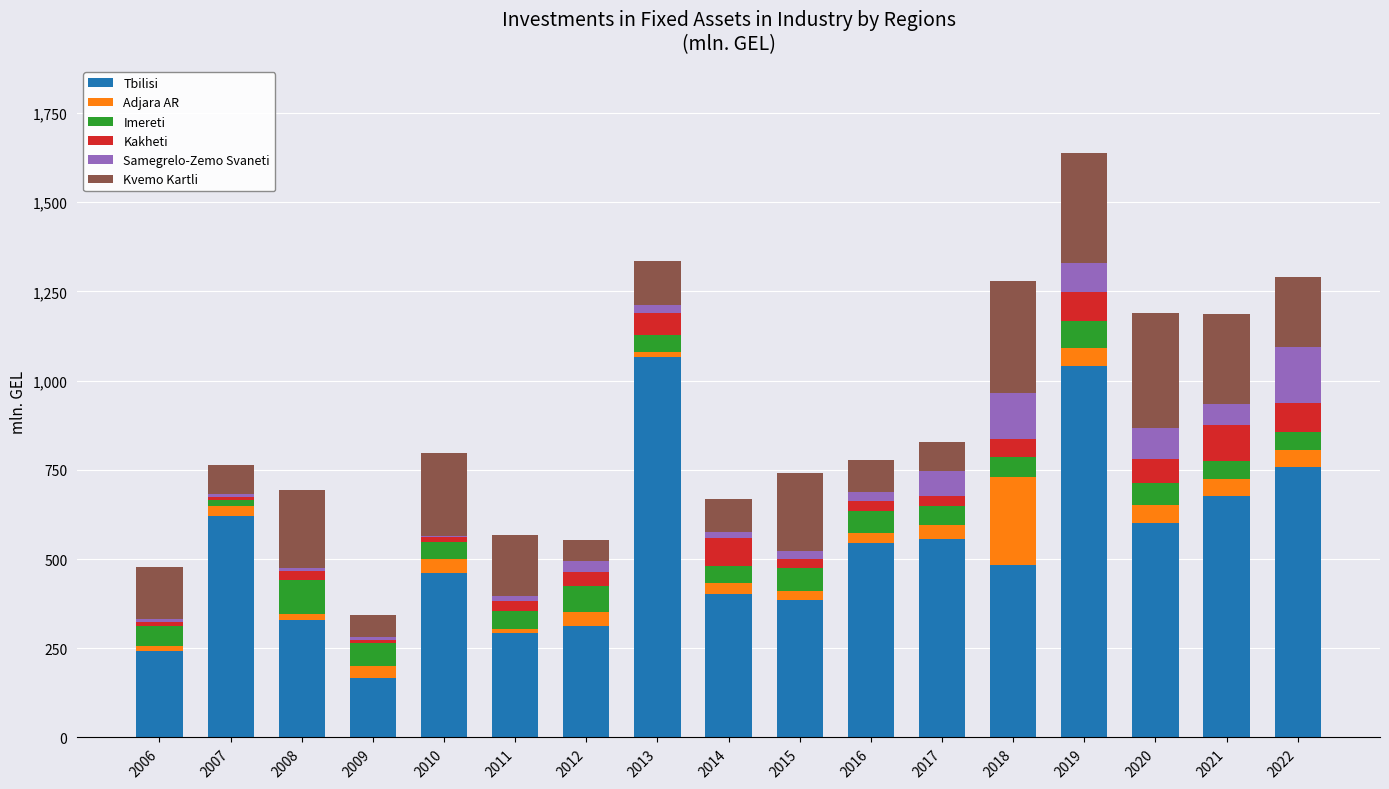

What is the maximum value for Tbilisi?

1066.8